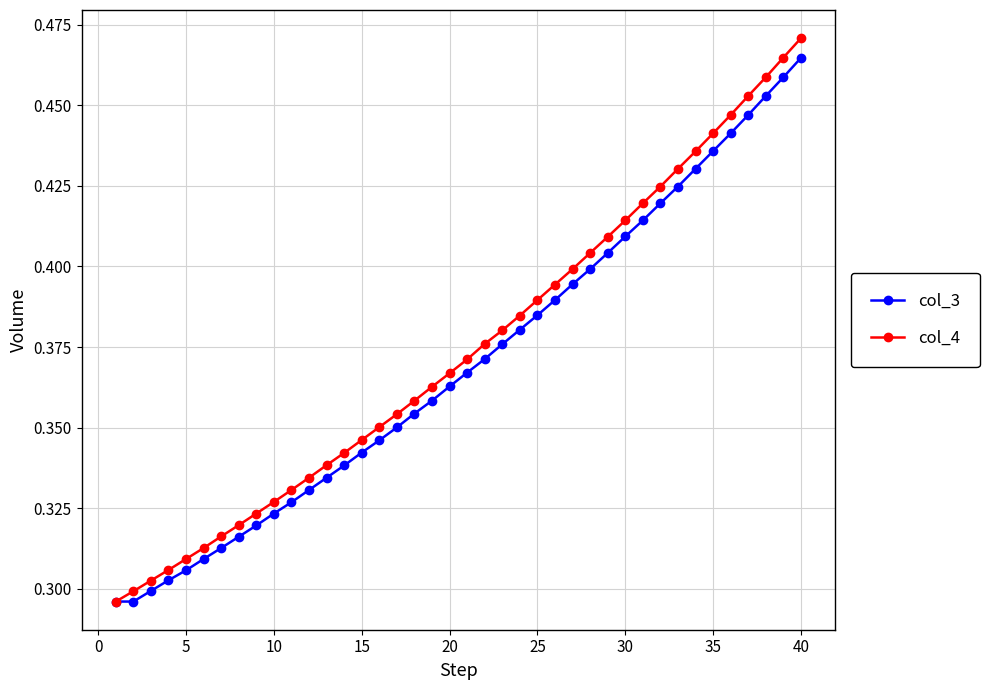

How many distinct data groups are displayed?

2